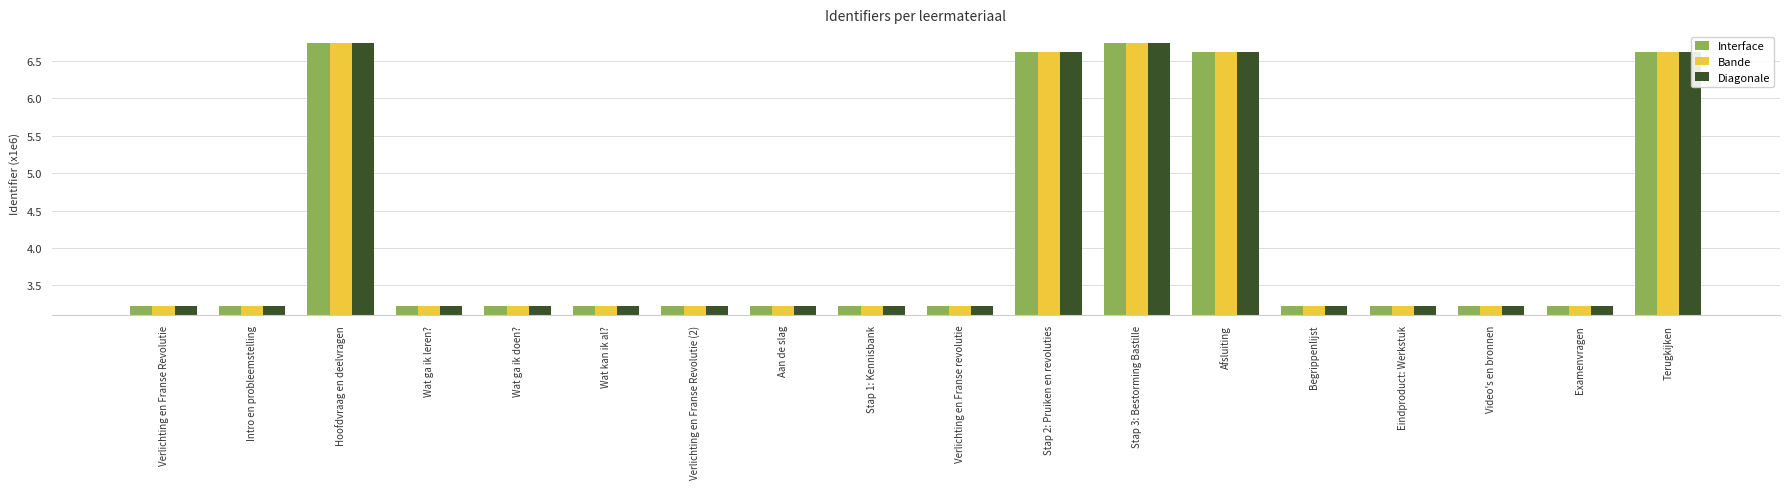

Read the Interface value at Aan de slag.

3.2